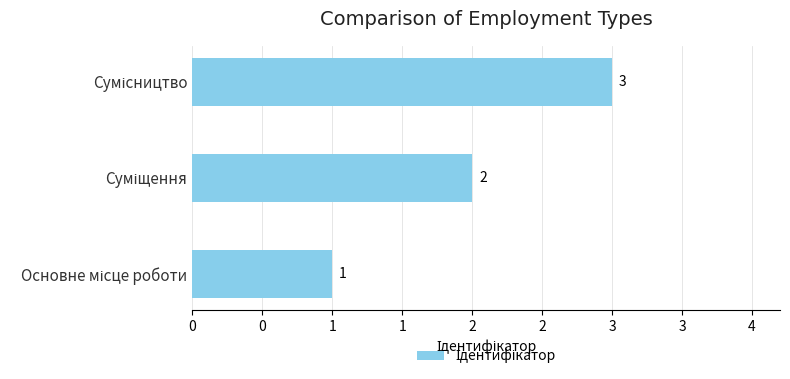

Are the bars horizontal?

Yes